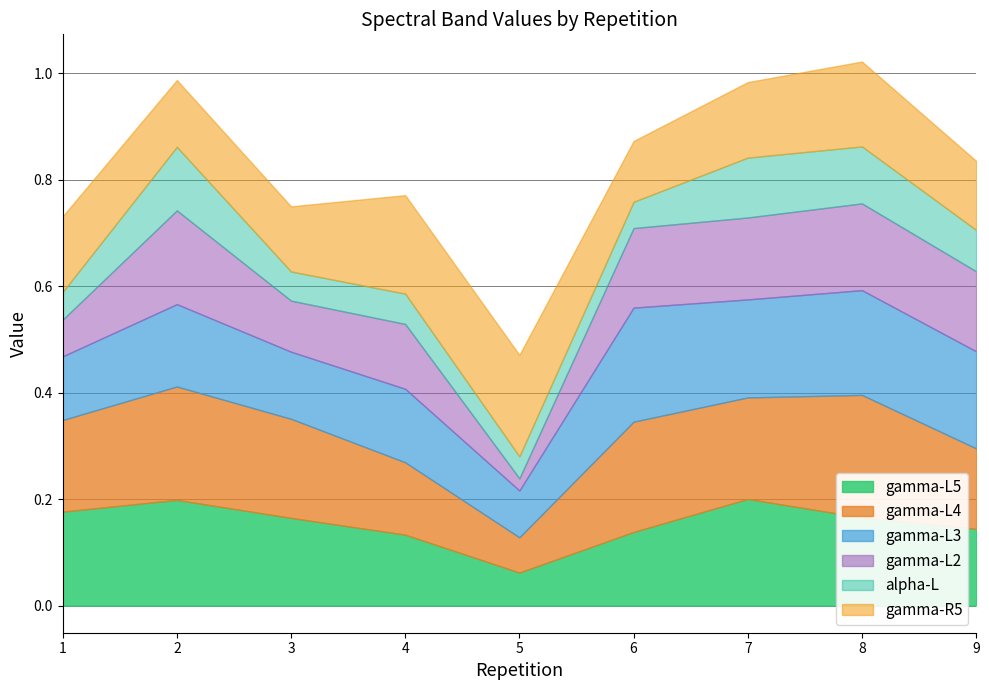

At which label does gamma-L5 reach its minimum?

5